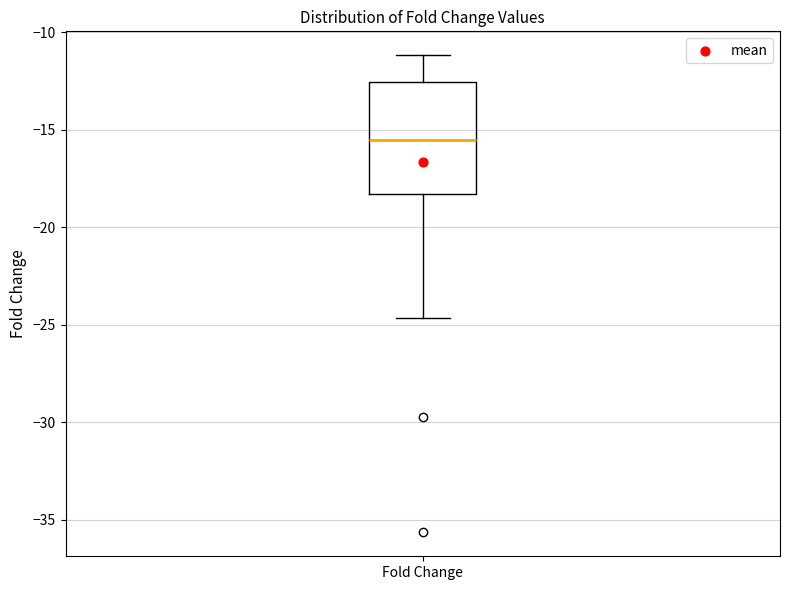

Read this box plot against the y-axis: the position of the median line, the range covered by the box, and the ends of both whiskers. The values are not printed on the chart, so give them approximately, as read against the axis.

median -15.5, box -18.5 to -12.5, whiskers -24.5 to -11.0